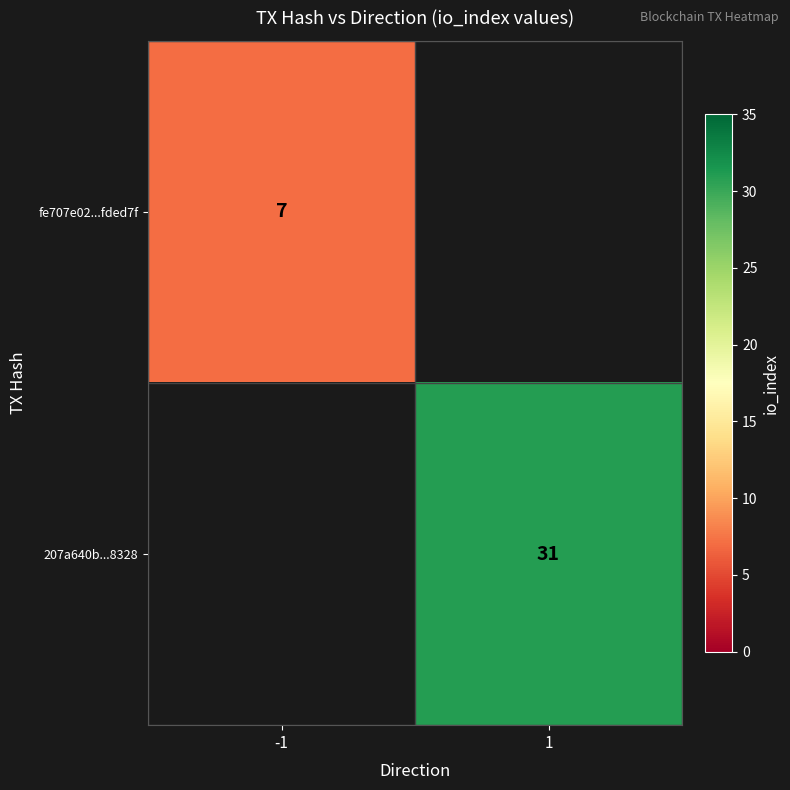

True or false: 207a640b...8328 has a value of 31 at 1.

True